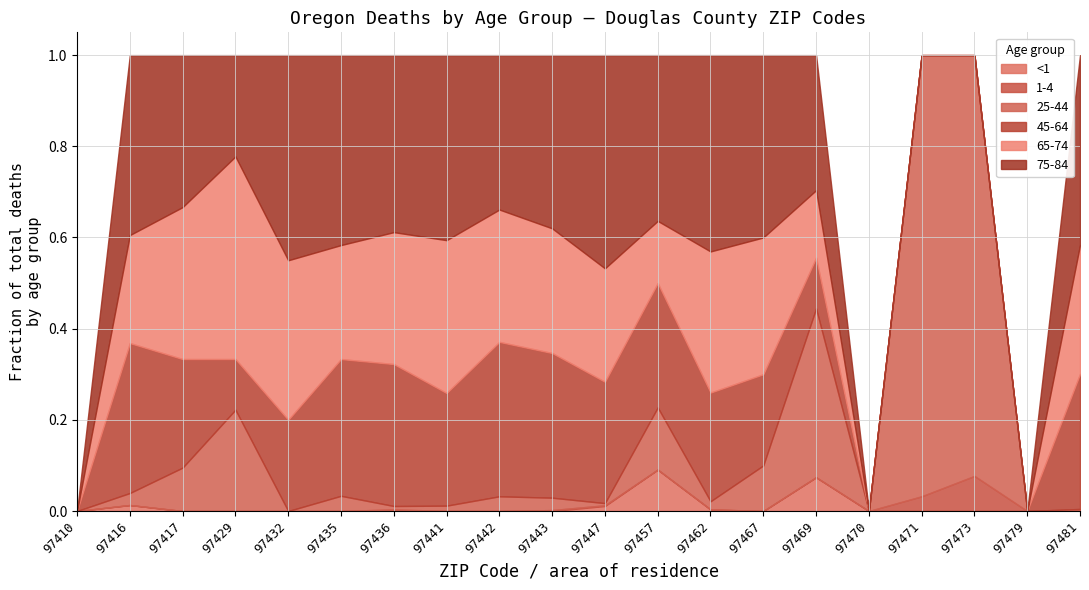

True or false: 65-74 and 1-4 cross at least once.

False